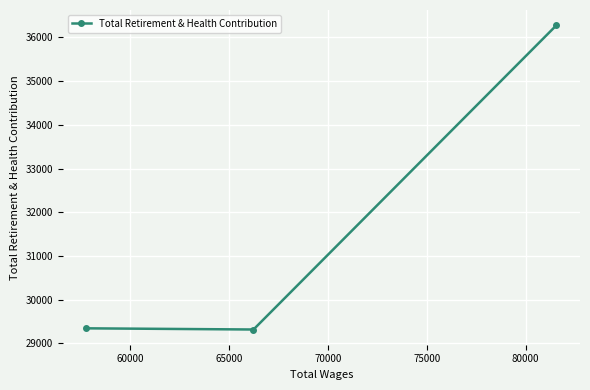

What is the value of the 3rd point from the left?

36277